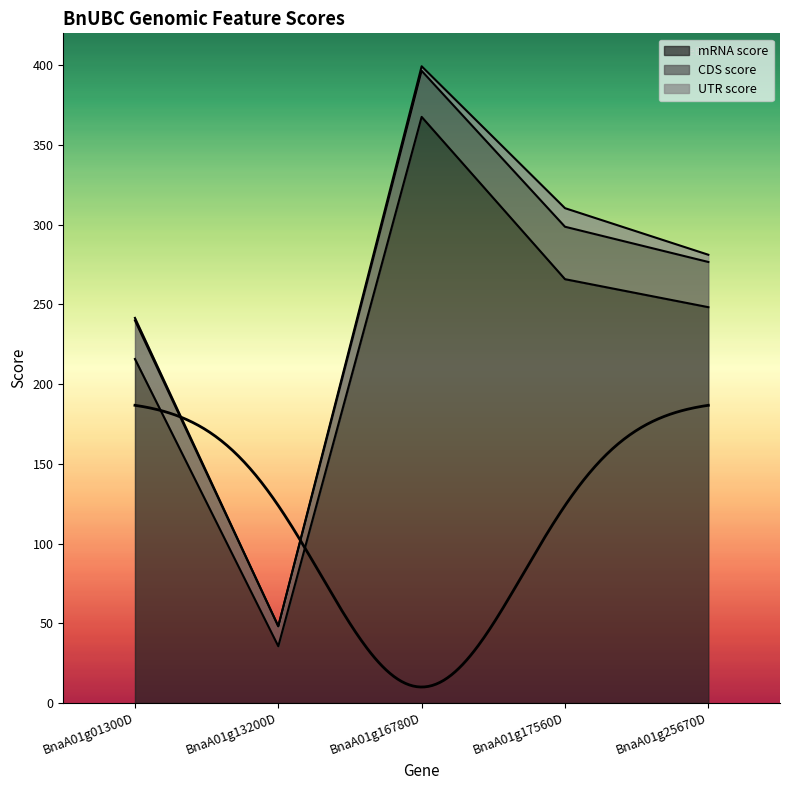

Reading left to right, transcribe all the data shown in this chart.

mRNA score: BnaA01g01300D=215.7	BnaA01g13200D=35.6	BnaA01g16780D=367.6	BnaA01g17560D=265.8	BnaA01g25670D=248.2
CDS score: BnaA01g01300D=24.2	BnaA01g13200D=12.5	BnaA01g16780D=28.9	BnaA01g17560D=32.9	BnaA01g25670D=28.3
UTR score: BnaA01g01300D=1.6	BnaA01g13200D=0.0	BnaA01g16780D=2.9	BnaA01g17560D=11.7	BnaA01g25670D=4.5